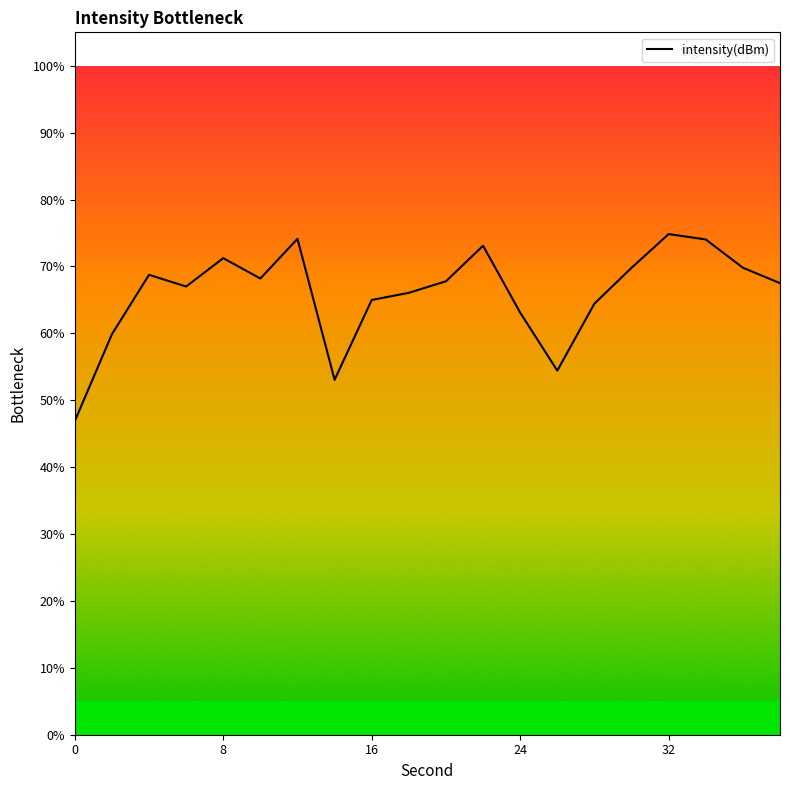

What is the greatest value displayed?

74.8